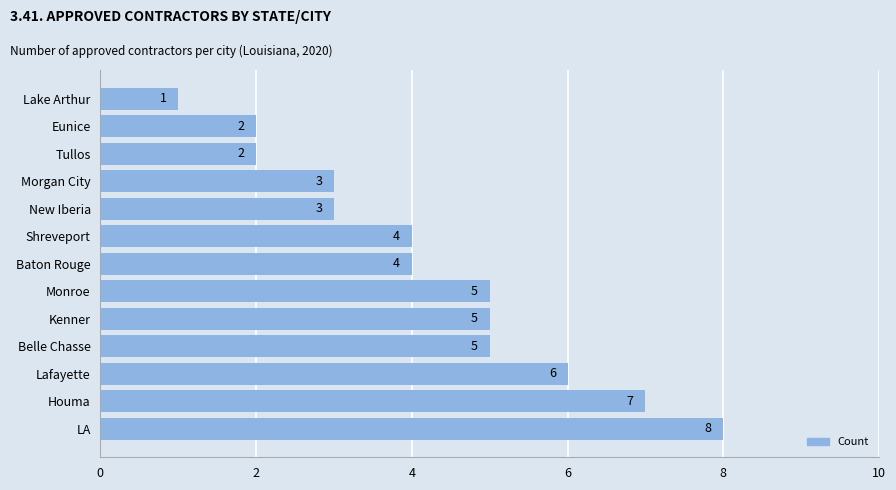

Reading bottom to top, what are all the values shown in this chart?

8	7	6	5	5	5	4	4	3	3	2	2	1